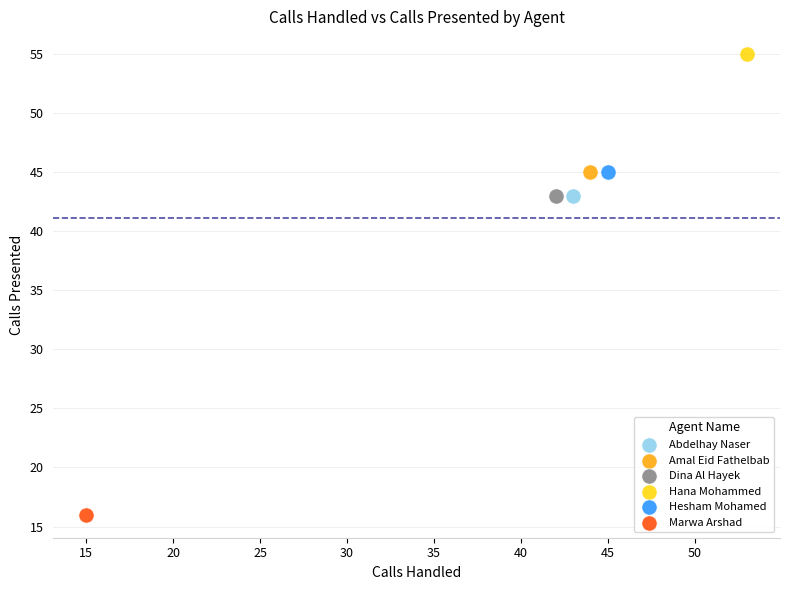

What are all the series names shown in the legend?

Abdelhay Naser, Amal Eid Fathelbab, Dina Al Hayek, Hana Mohammed, Hesham Mohamed, Marwa Arshad